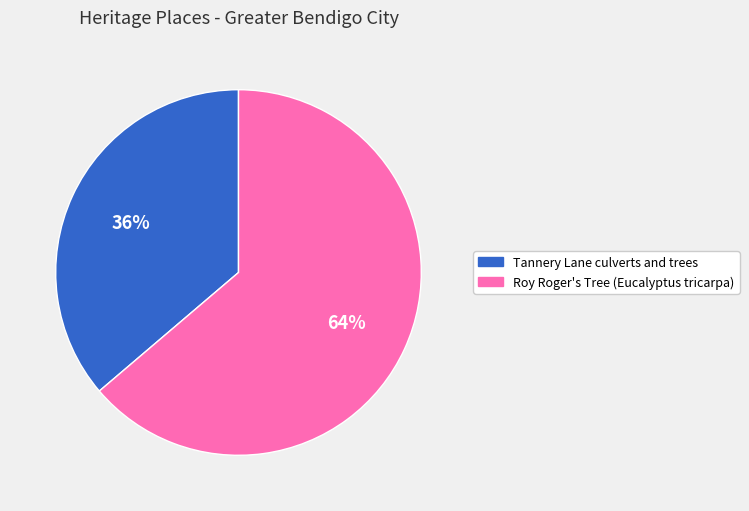

Between Roy Roger's Tree (Eucalyptus tricarpa) and Tannery Lane culverts and trees, which is larger?

Roy Roger's Tree (Eucalyptus tricarpa)